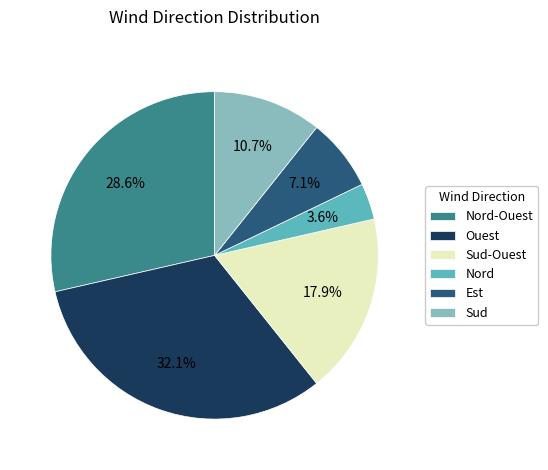

Approximately how many times larger is the value at Nord-Ouest compared to Est?

4.0